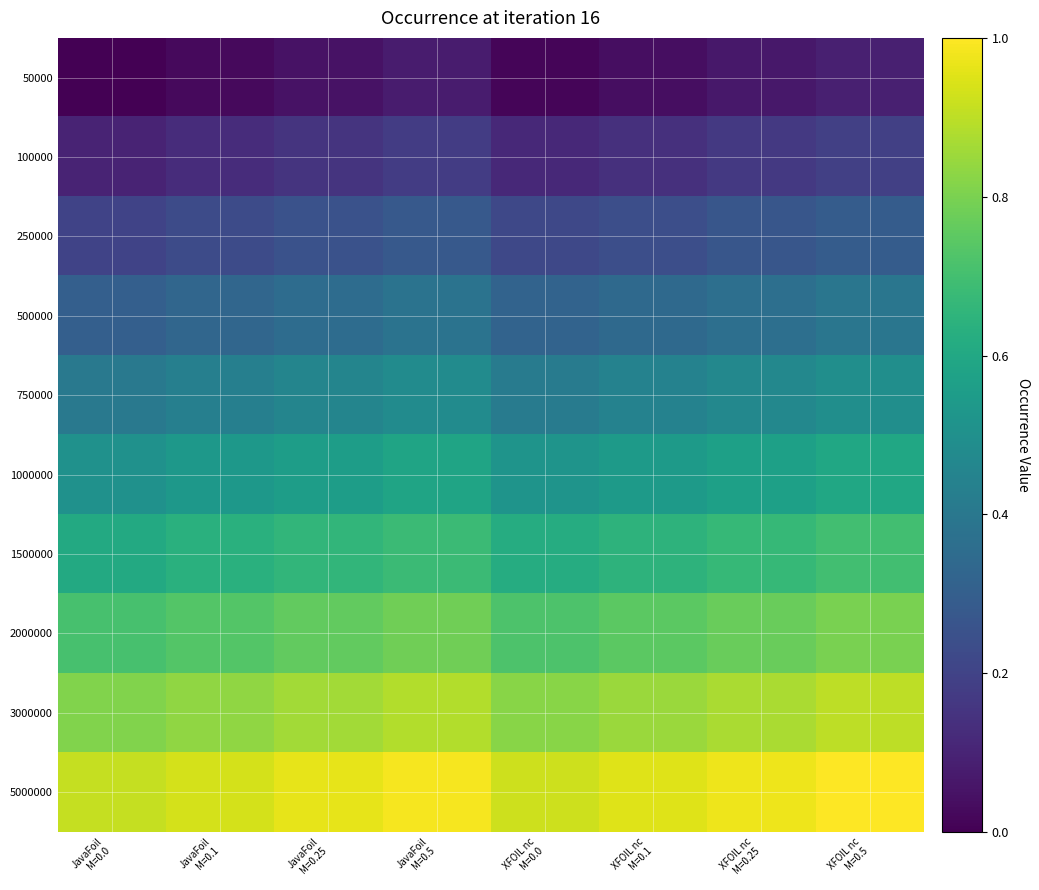

Rank the series at XFOIL nc M=0.5 from highest to lowest value.

5000000, 3000000, 2000000, 1500000, 1000000, 750000, 500000, 250000, 100000, 50000